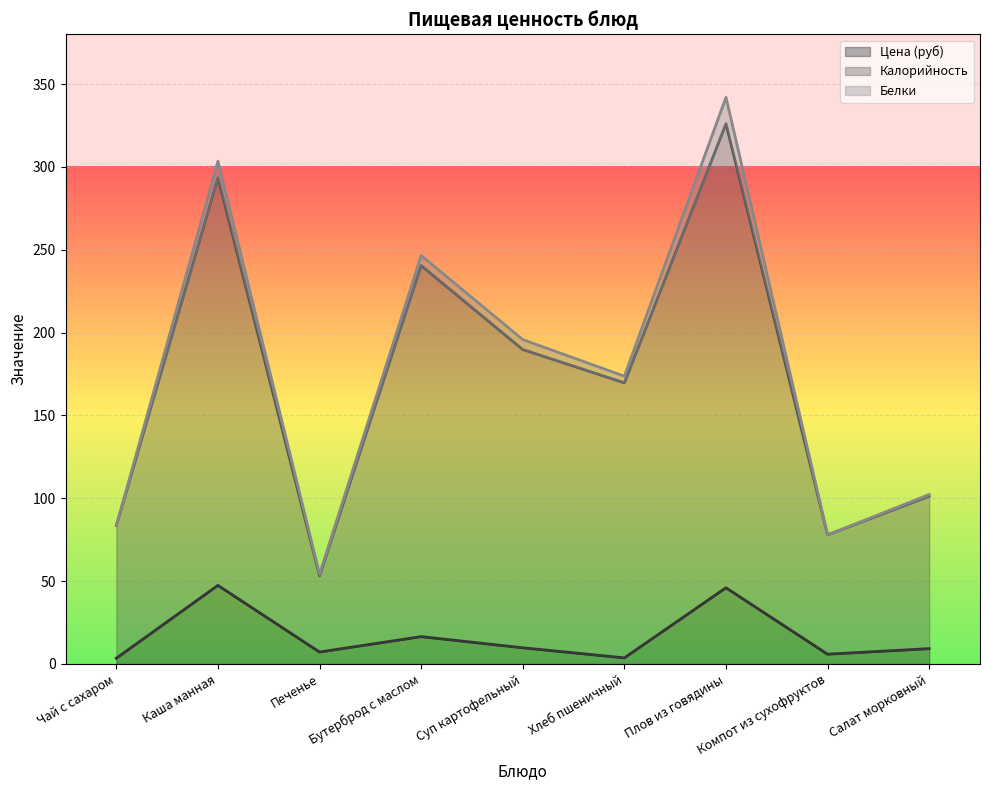

What is the total value across all series at Бутерброд с маслом?

246.5